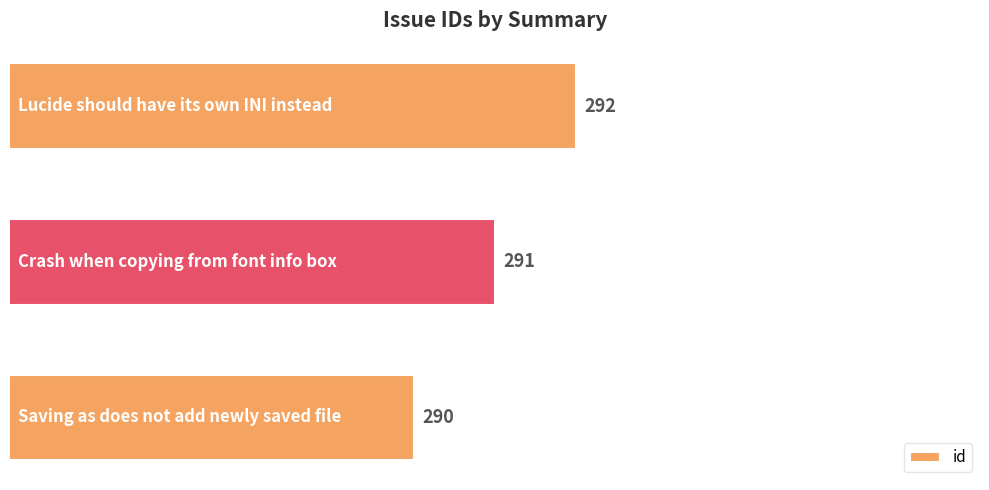

What is the greatest value displayed?

292